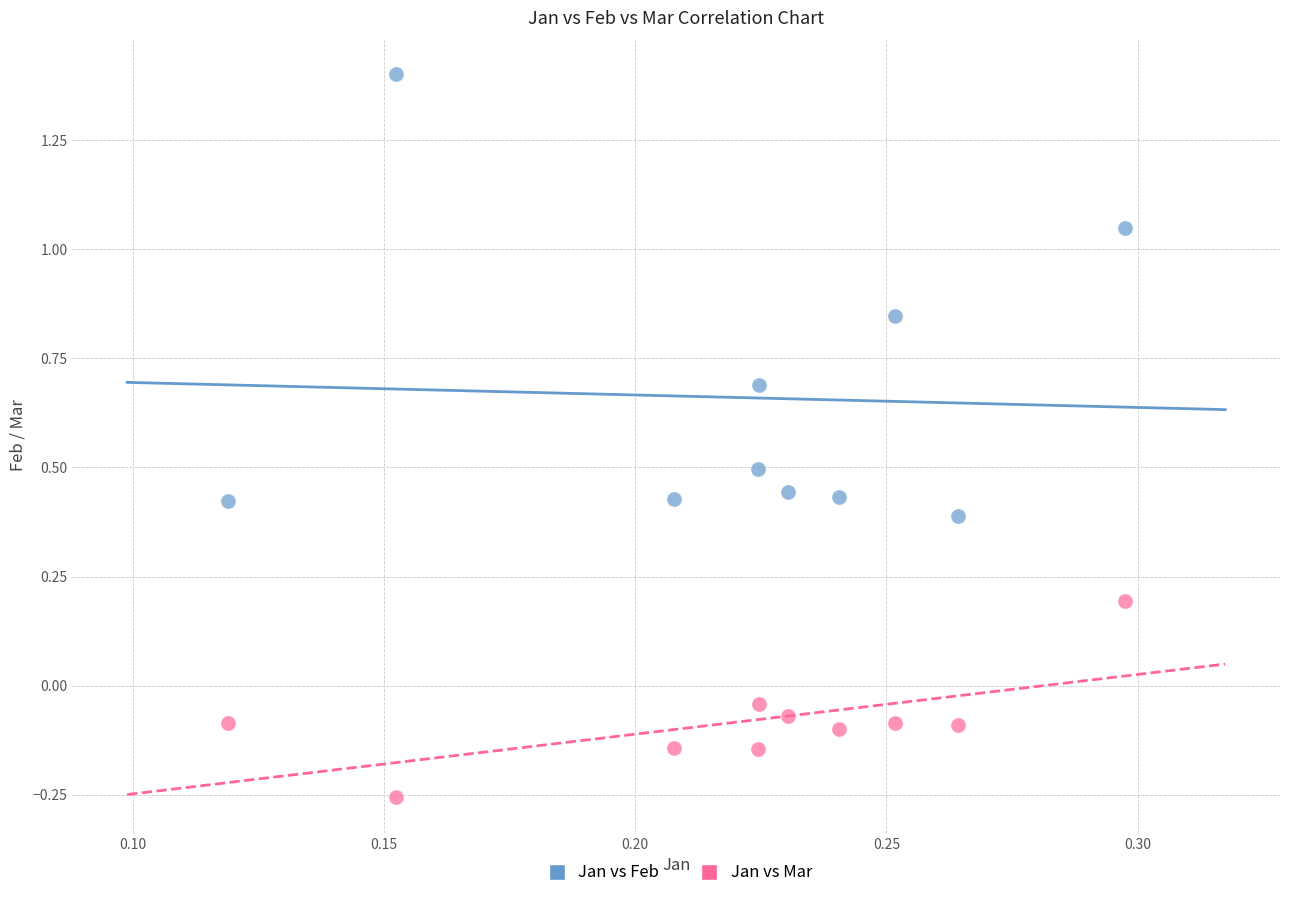

Across all data points, what is the range of Y values (max minus min)?

1.7